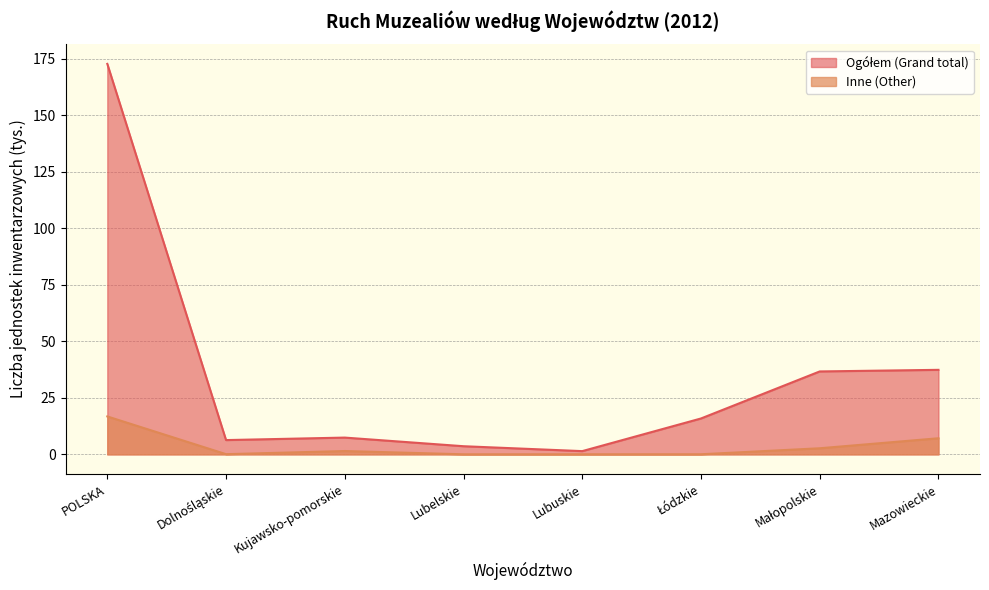

Which series has the largest total across all categories?

Ogółem (Grand total)